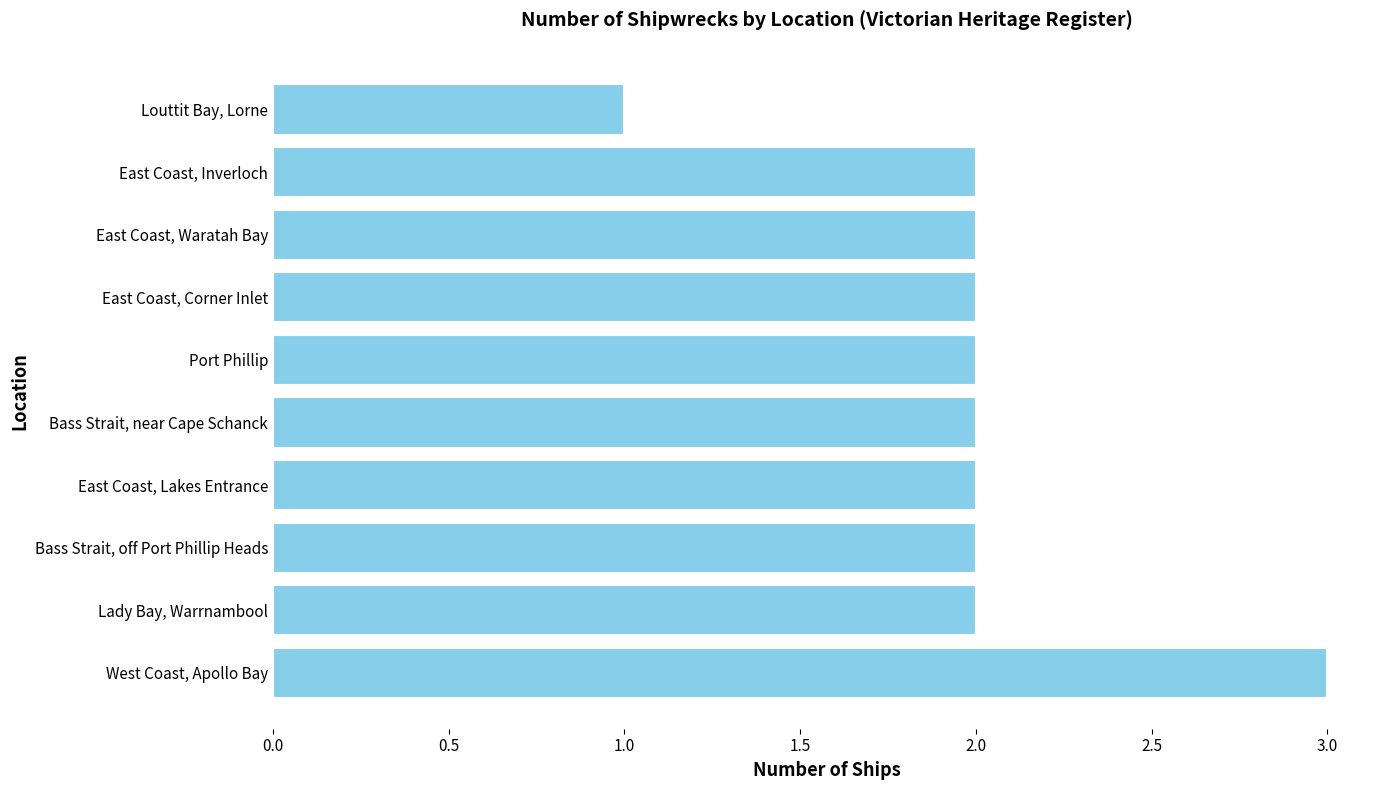

At which category does the chart reach its minimum across all series?

Louttit Bay, Lorne